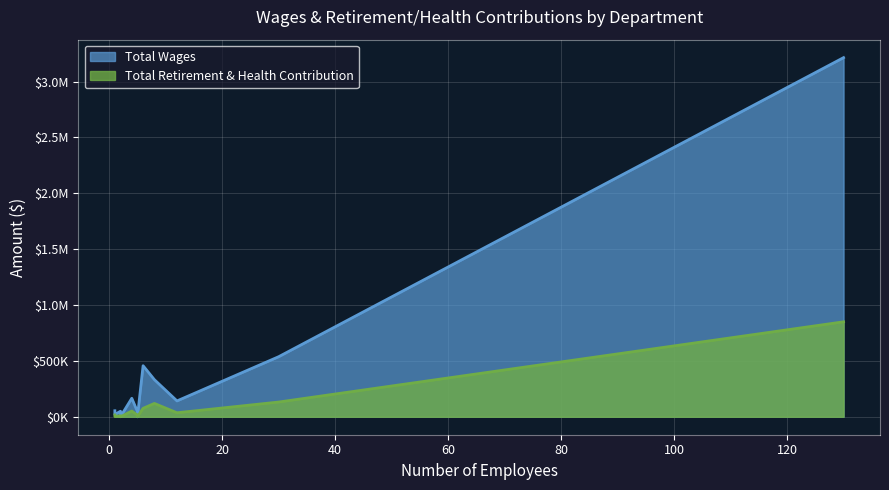

How many distinct data groups are displayed?

2